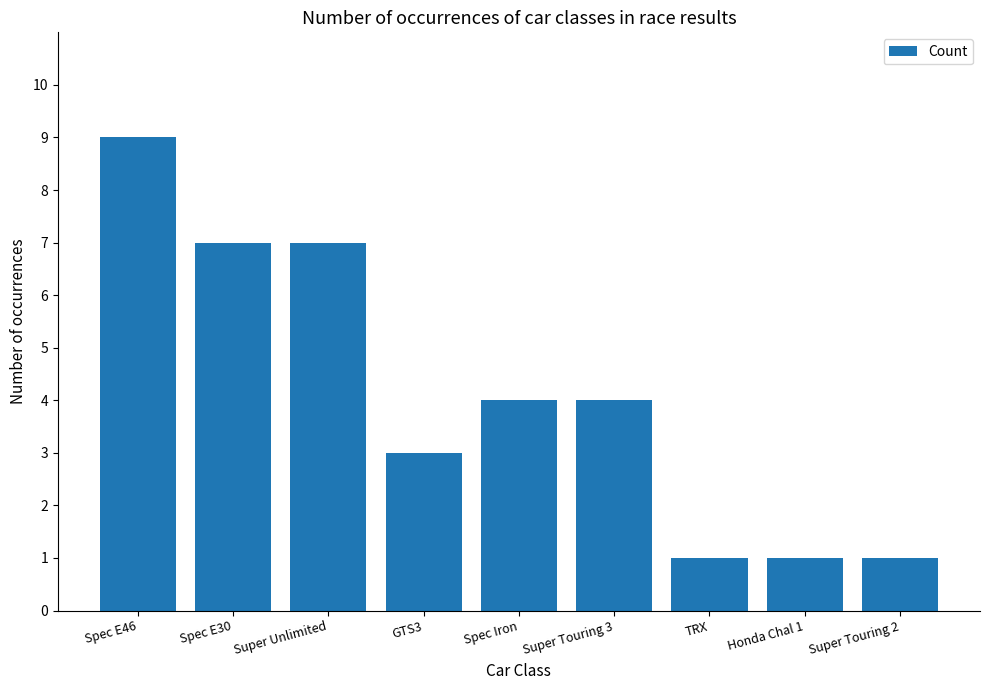

What is the greatest value displayed?

9